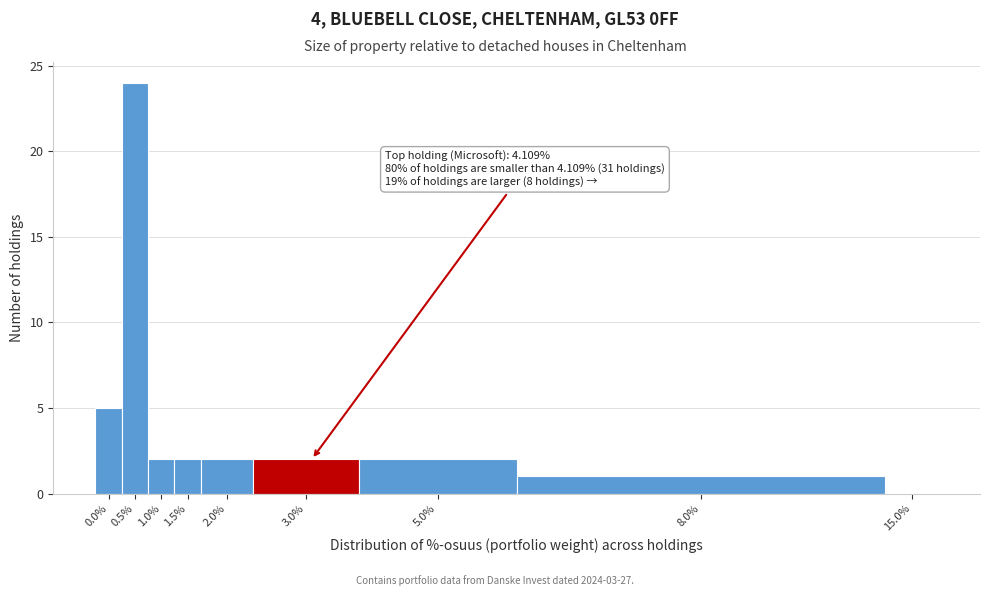

Reading left to right, what are all the values shown in this chart?

0.0%=5	0.5%=24	1.0%=2	1.5%=2	2.0%=2	3.0%=2	5.0%=2	8.0%=1	15.0%=0